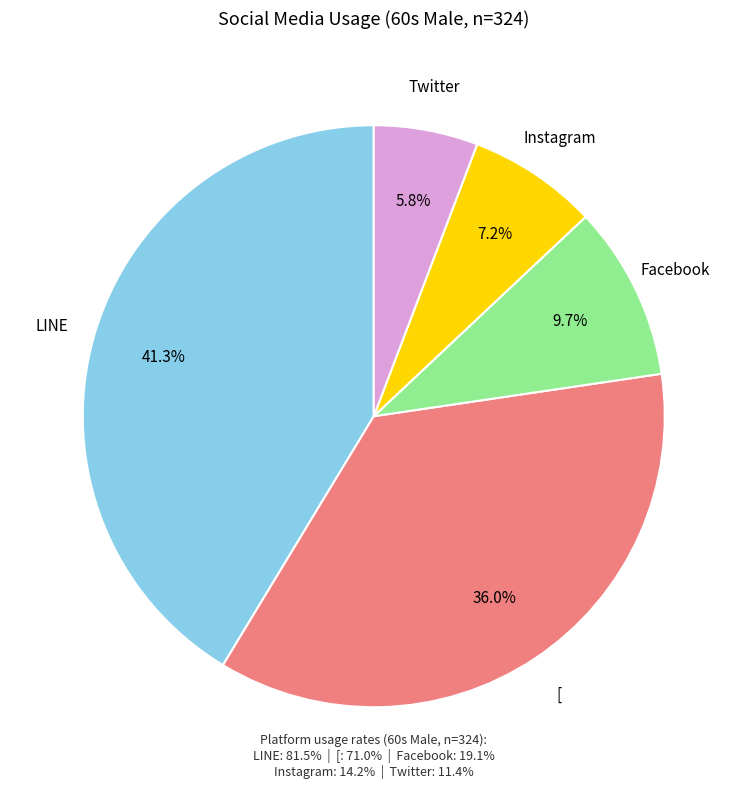

To the nearest percent, what is the difference between the largest and smallest slice percentages?

36%